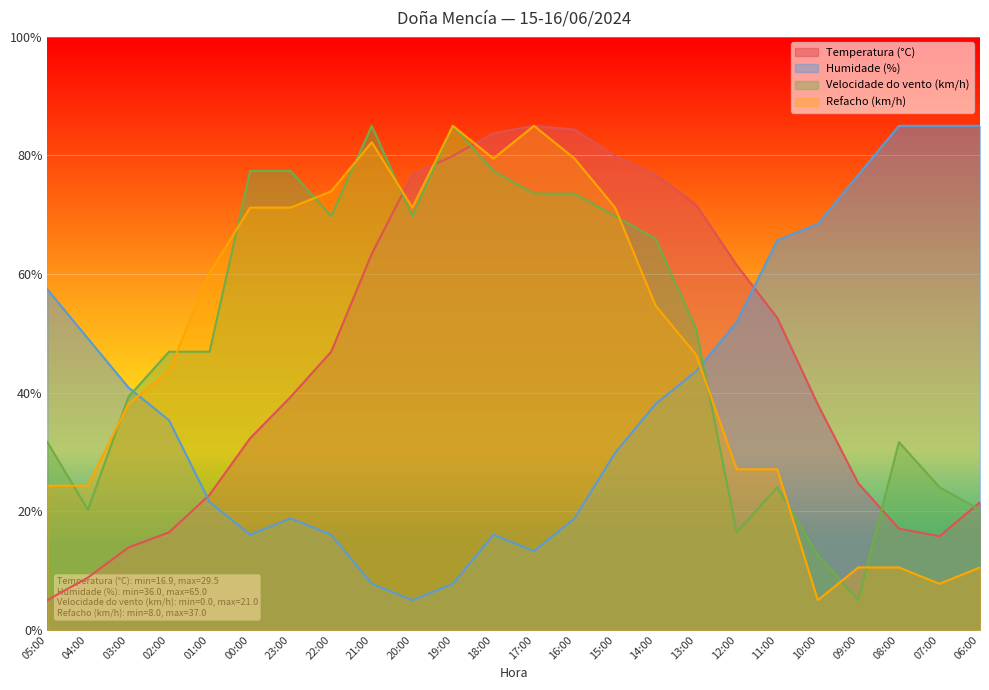

What is the difference between the Temperatura (°C) values at 08:00 and 22:00?

29.8